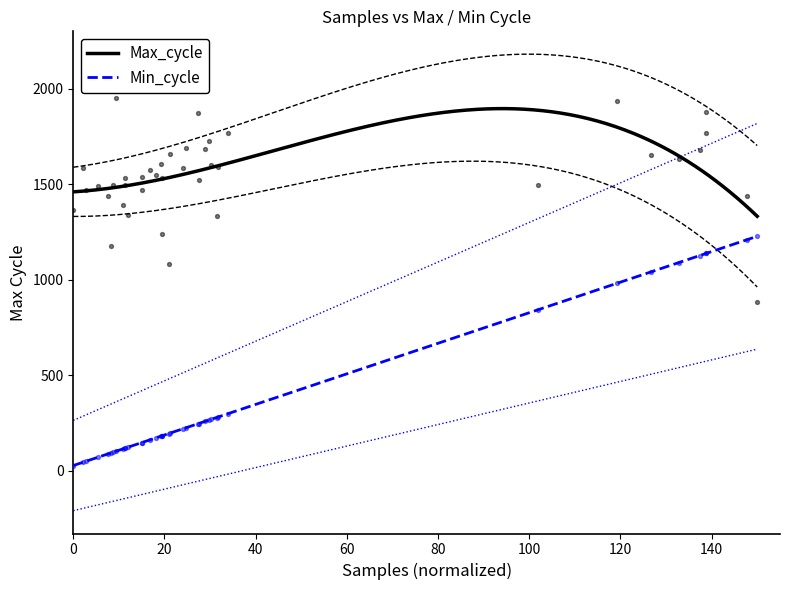

Which series contains the highest Y value?

Max_cycle